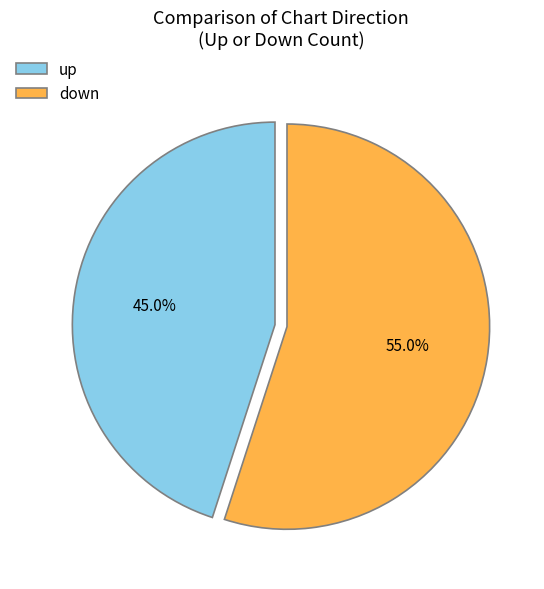

What percentage is NOT represented by down?

45.0%